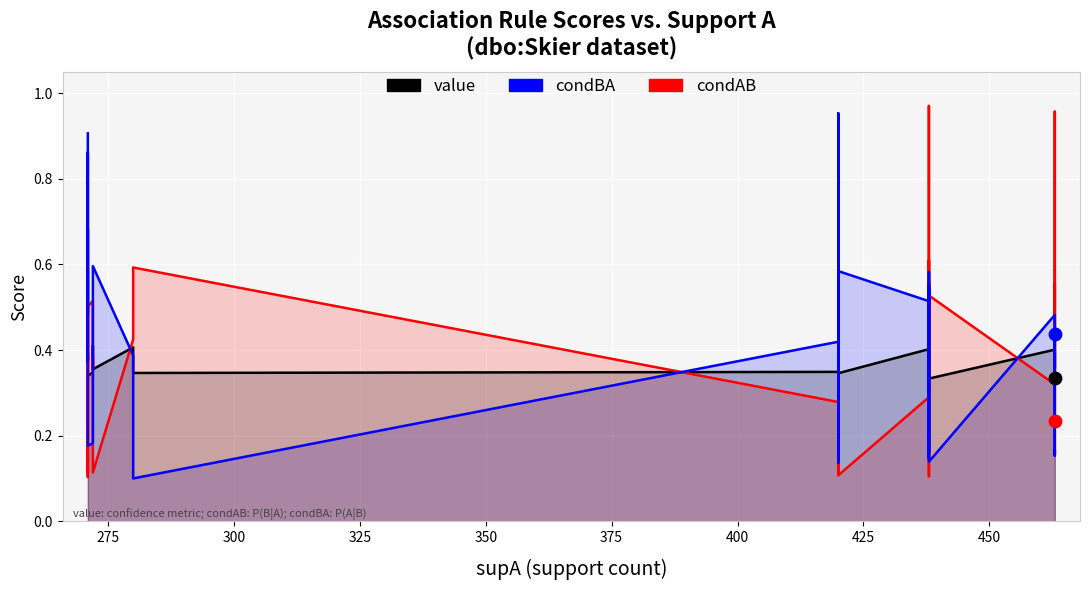

What are all the series names shown in the legend?

value, condAB, condBA